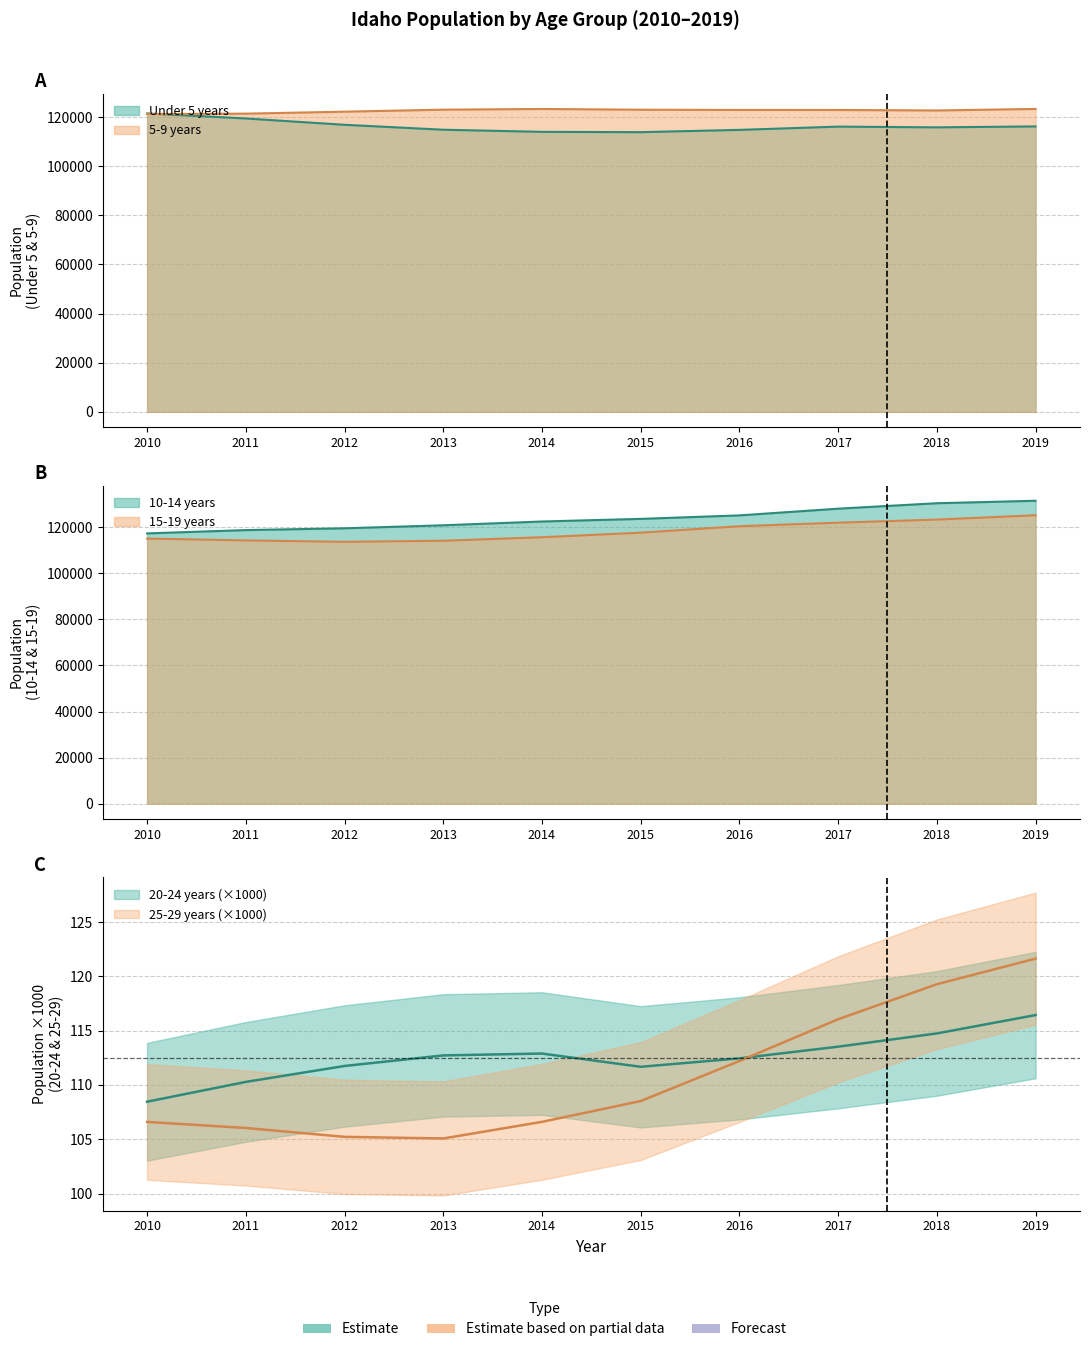

How many values in the 15-19 years series are below 117617?

5